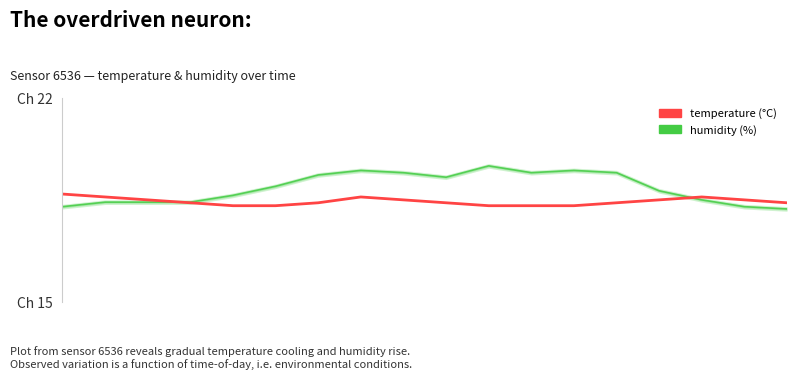

True or false: temperature has a value of 5.5 at 0.

False